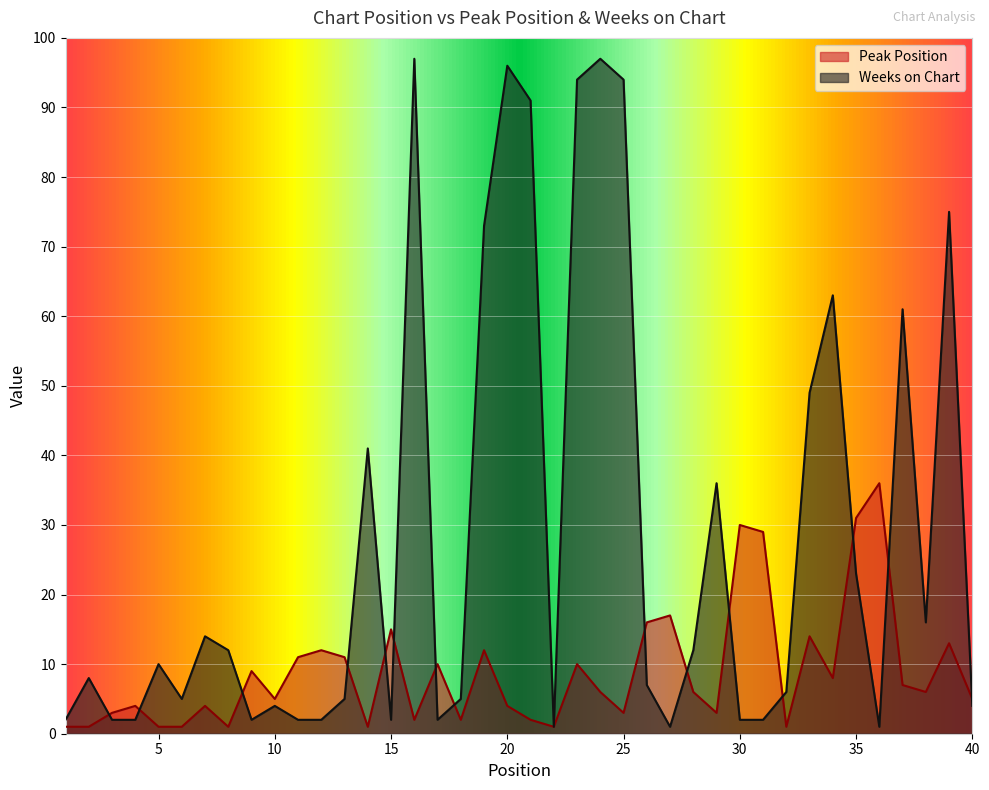

What is the minimum value shown in the chart?

1